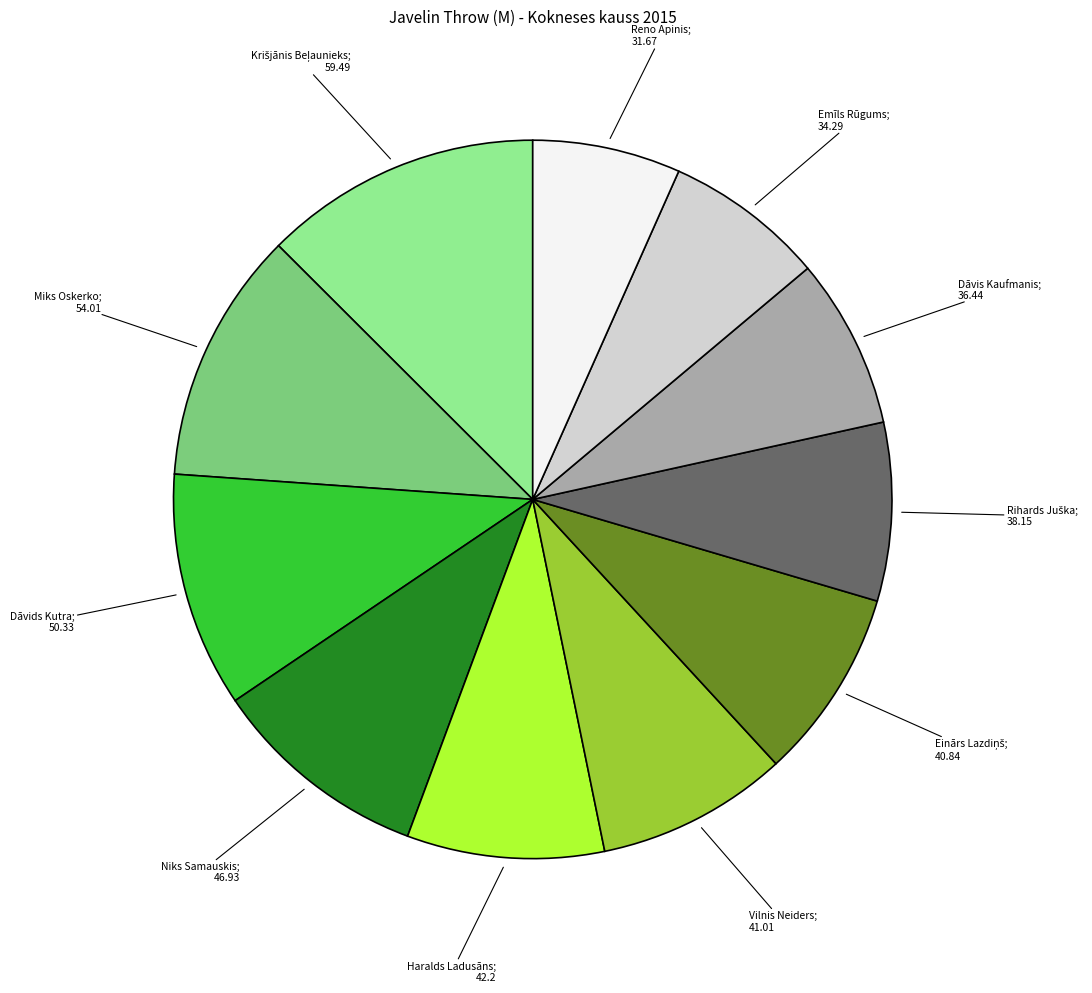

Does any single category account for the majority?

No